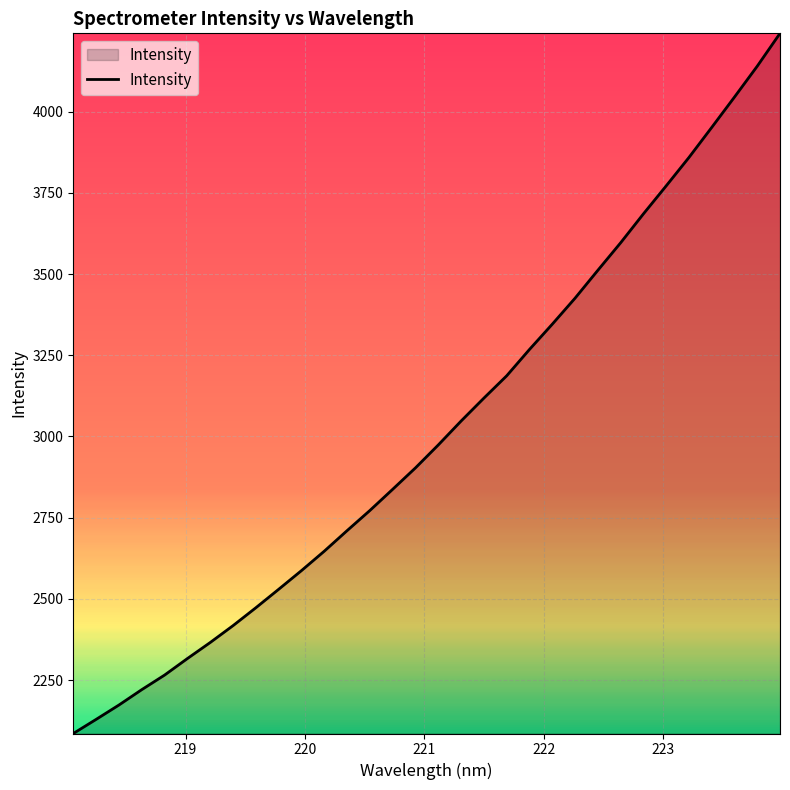

What is the greatest value displayed?

4241.0